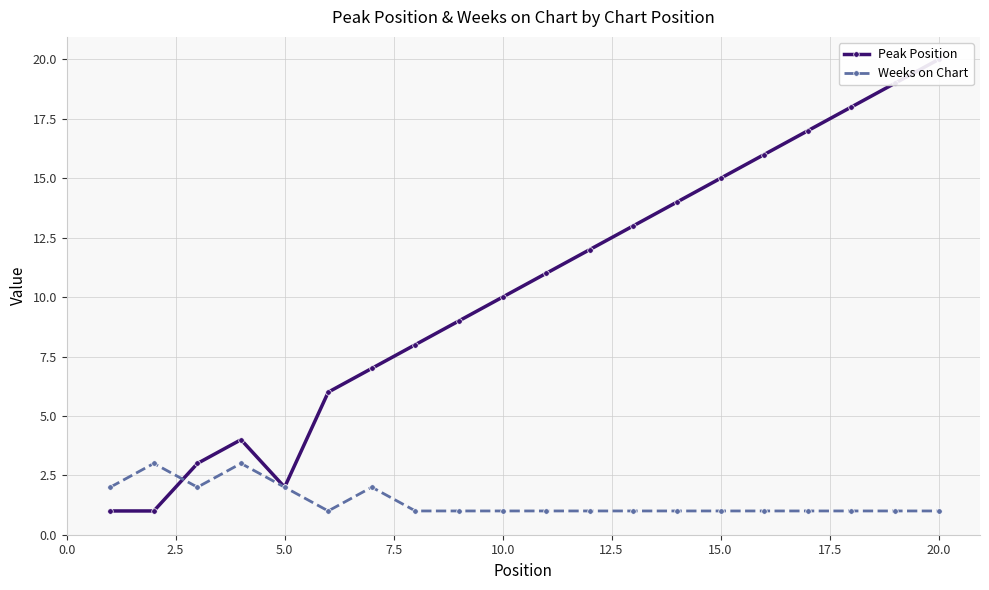

True or false: Weeks on Chart has more than 1 points higher than both neighbors.

True